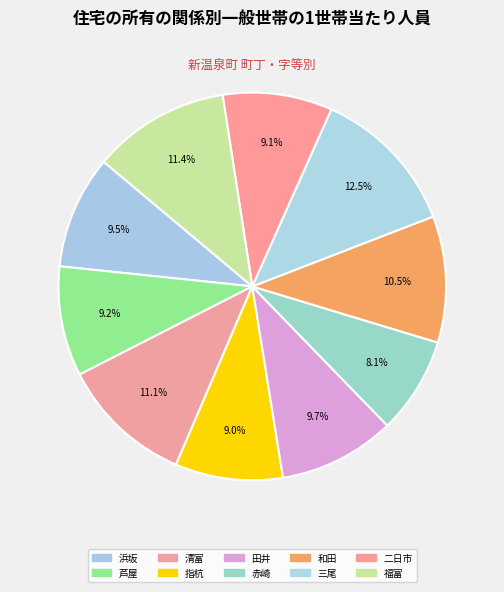

How many segments does this pie chart have?

10